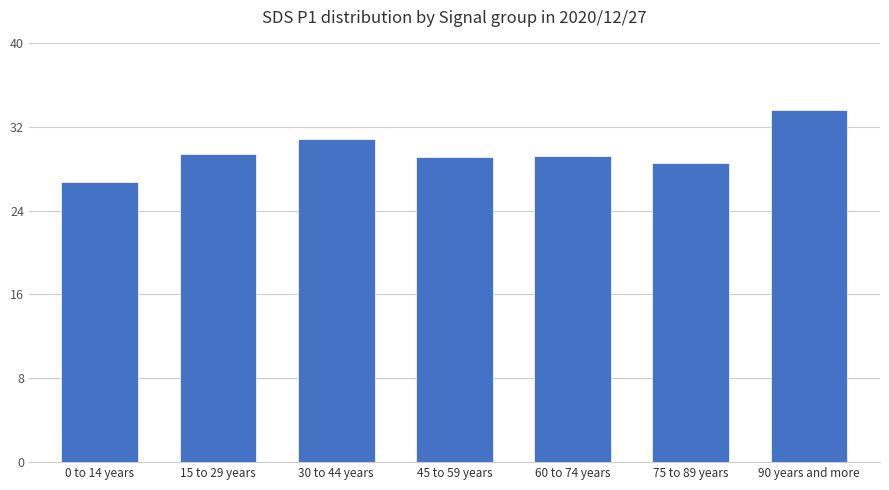

What is the sum of all values?

207.4